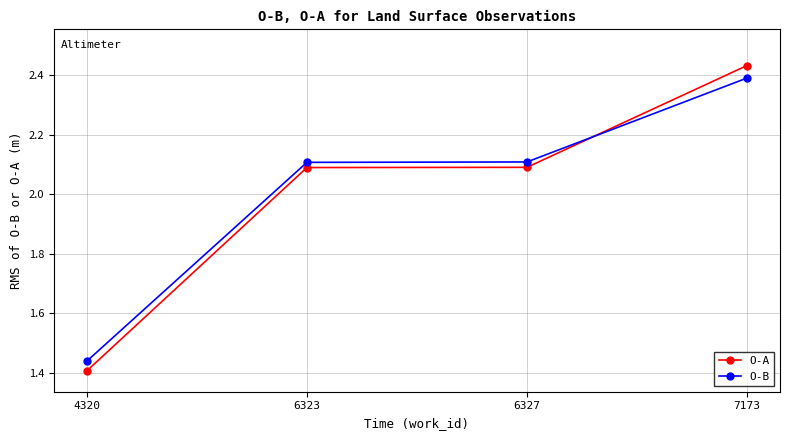

Rank the series at 7173 from lowest to highest value.

O-B, O-A